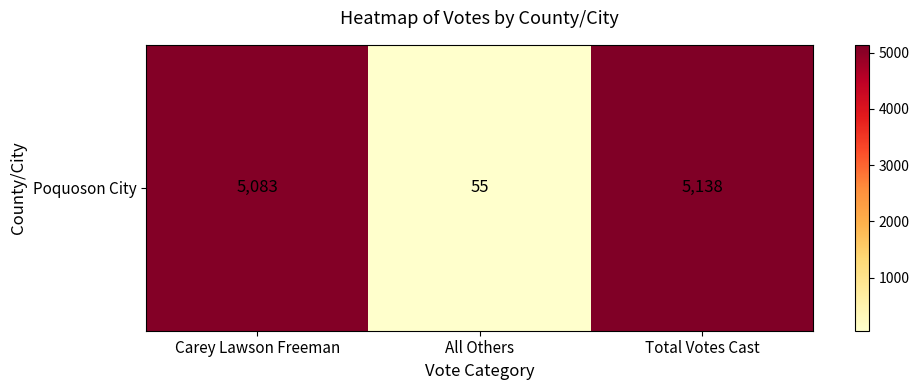

The chart shows a value of 55 at All Others. True or false?

True